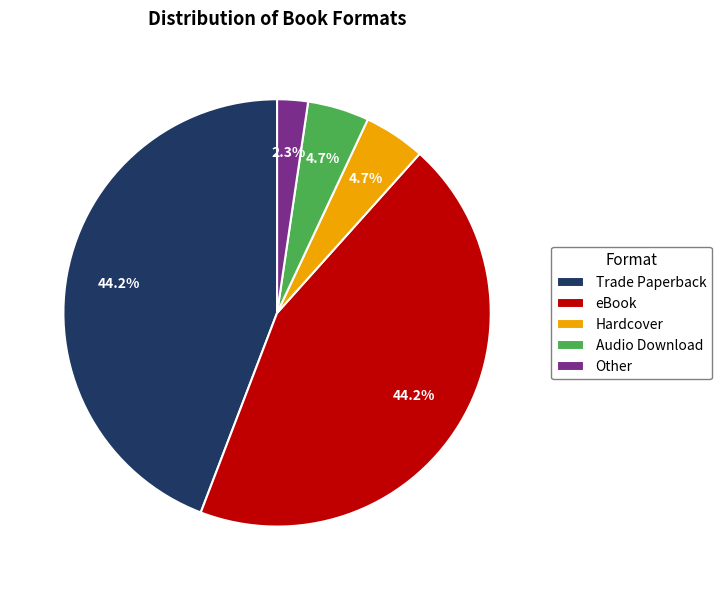

What is the smallest slice in the pie chart?

Other